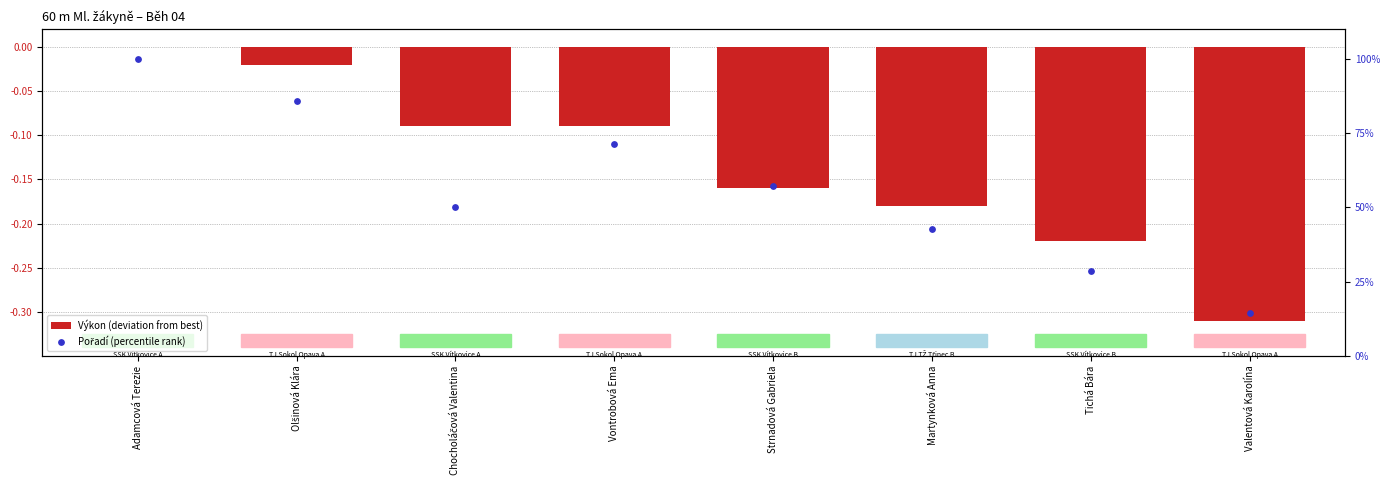

Which series has the largest total across all categories?

Pořadí (percentile rank)